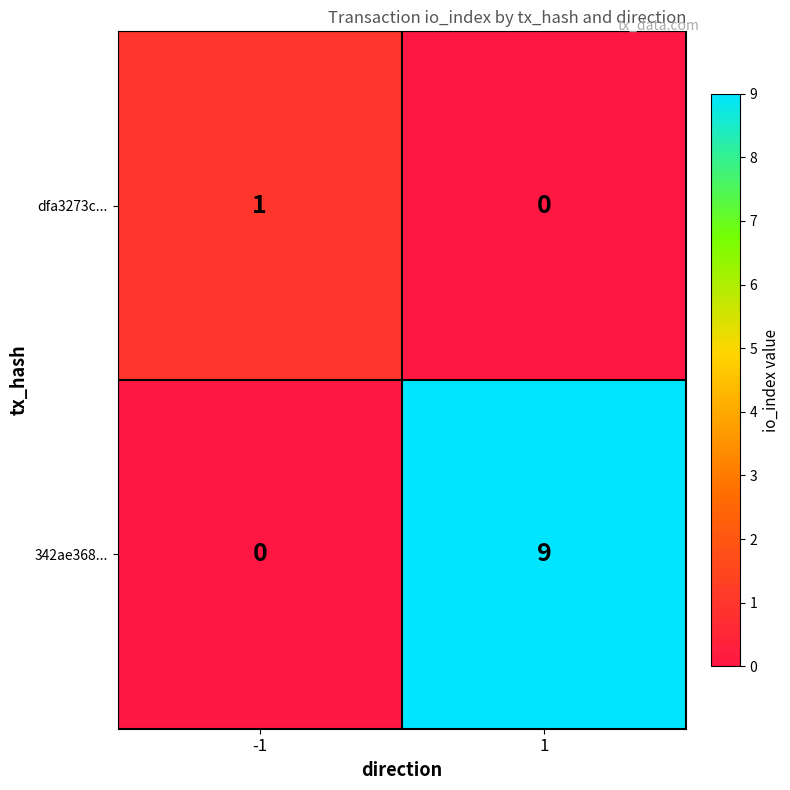

What is the difference between the 342ae368... values at 1 and -1?

9